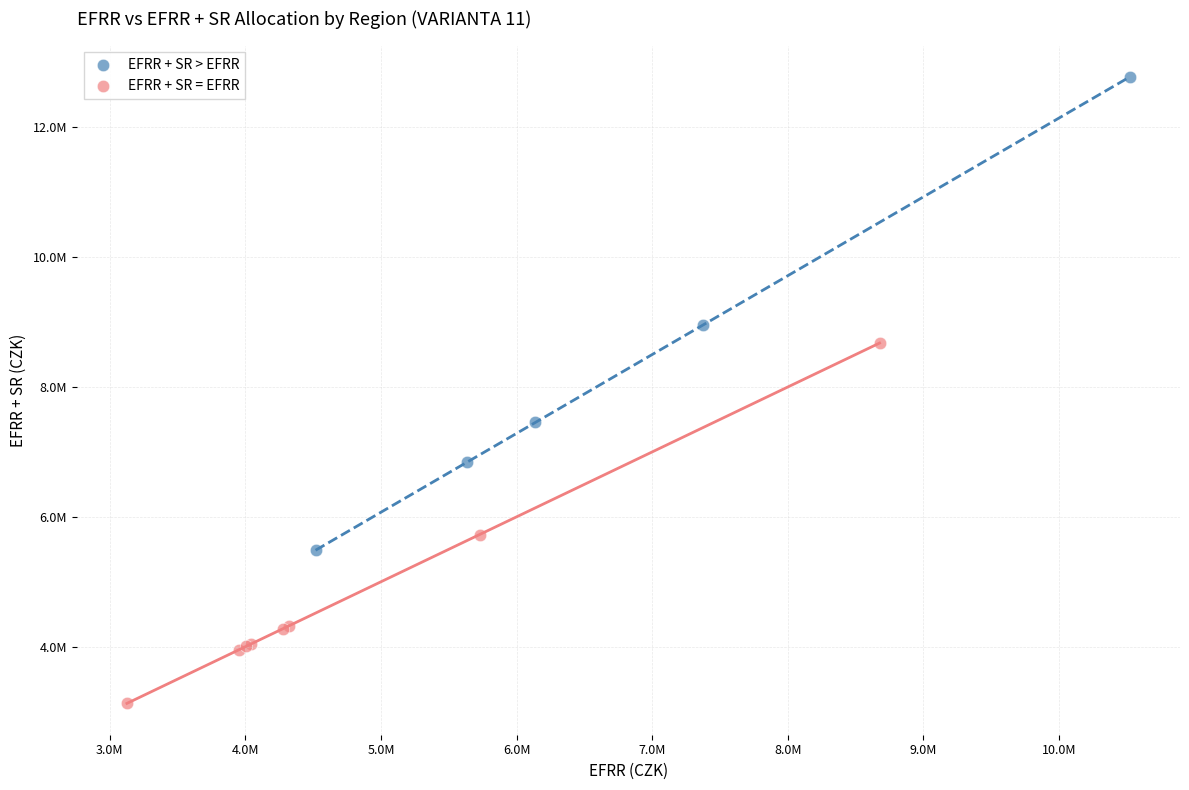

Which series reaches the minimum Y coordinate?

EFRR + SR = EFRR